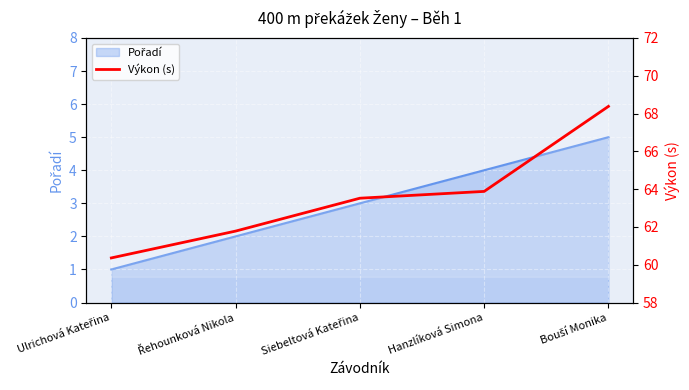

The chart shows a value of 85.7 at Řehounková Nikola. True or false?

False